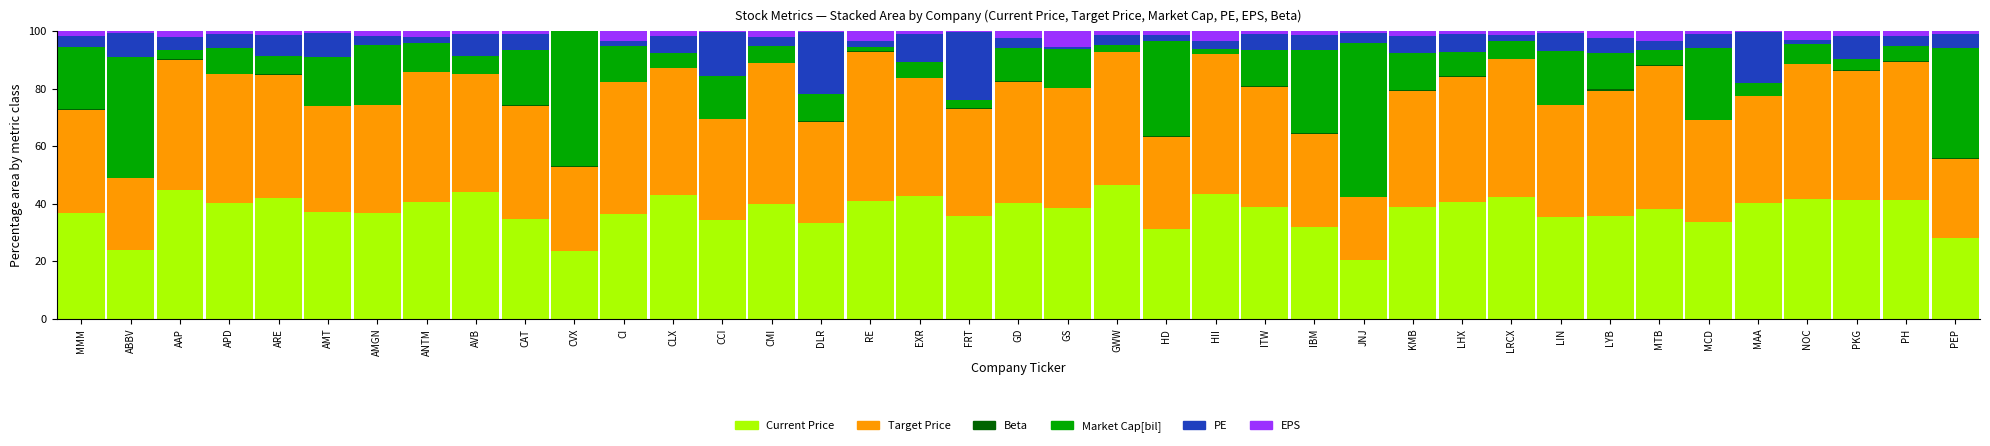

Count the number of categories in the chart.

39